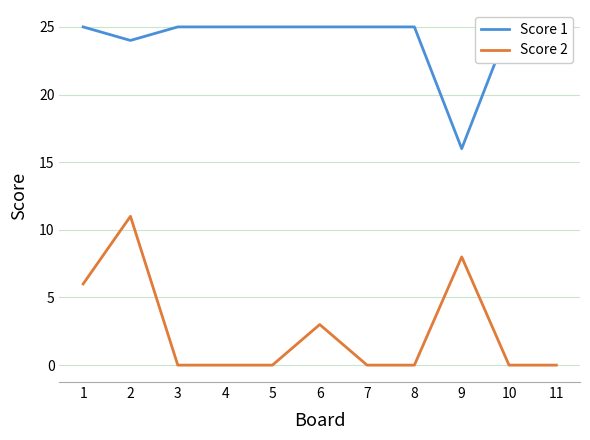

True or false: Score 1 has more than 1 points higher than both neighbors.

False